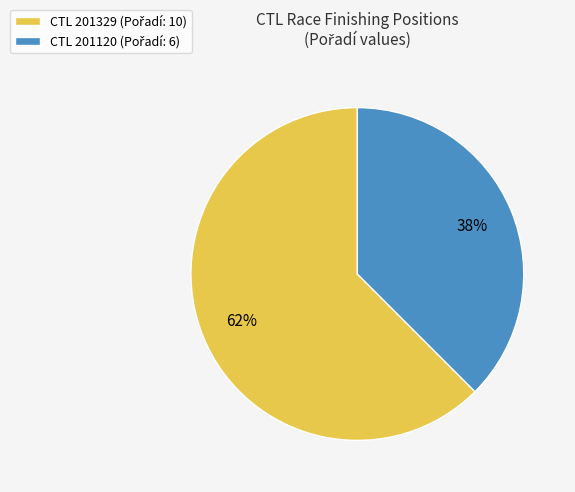

To the nearest percent, what is the average slice percentage?

50%